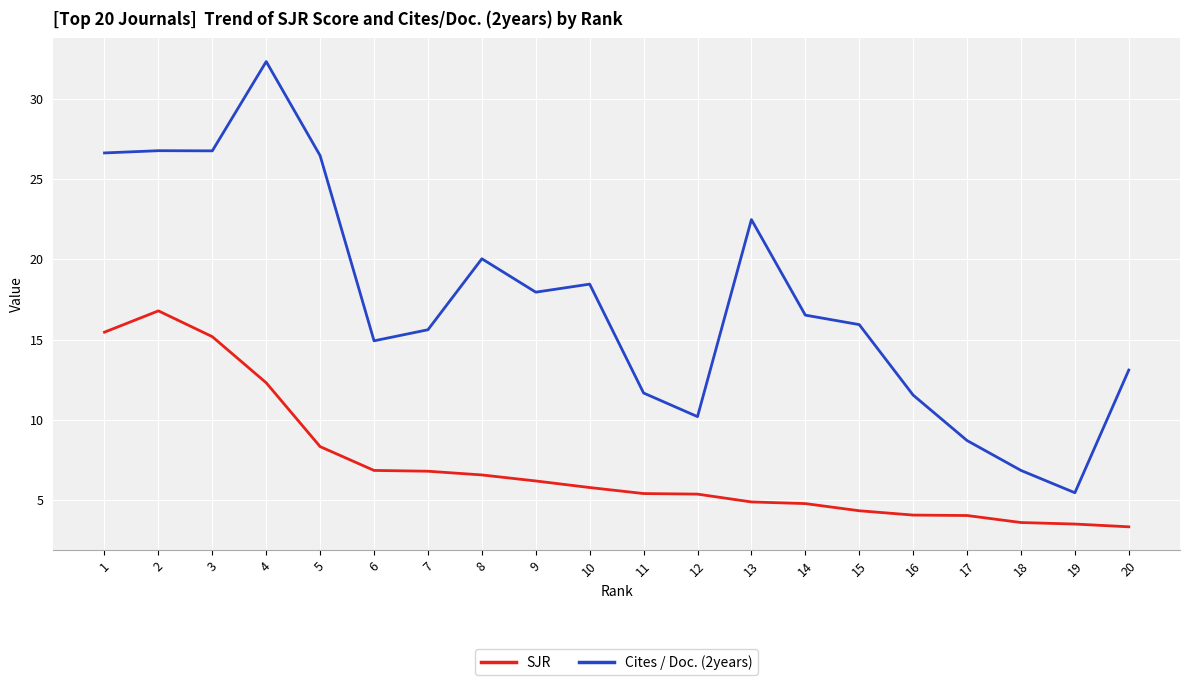

The value of Cites / Doc. (2years) at 10 is 18.4. True or false?

True